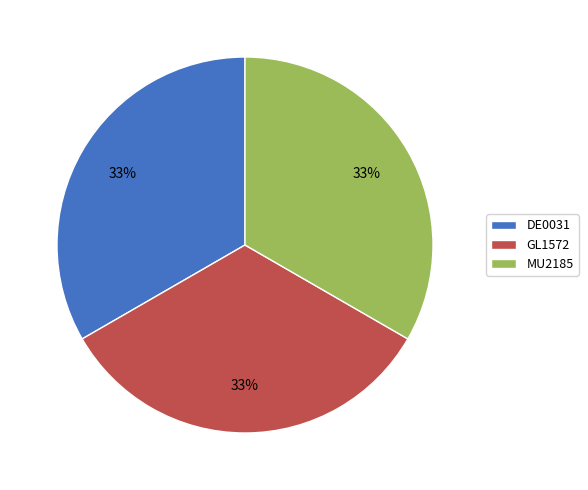

Approximately how many times larger is the value at GL1572 compared to DE0031?

1.0